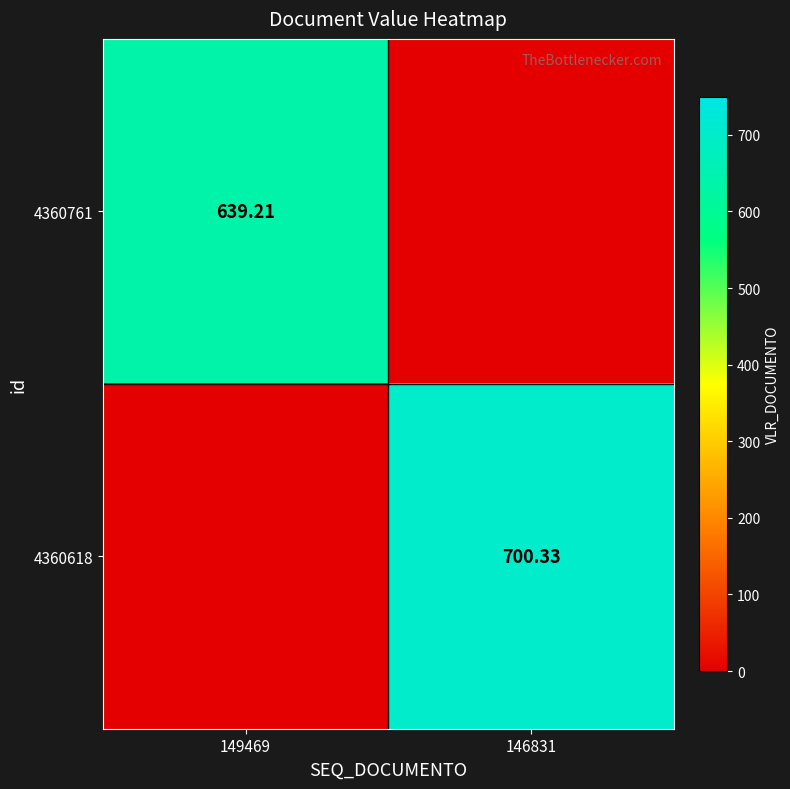

At which category is the sum across all series the highest?

146831